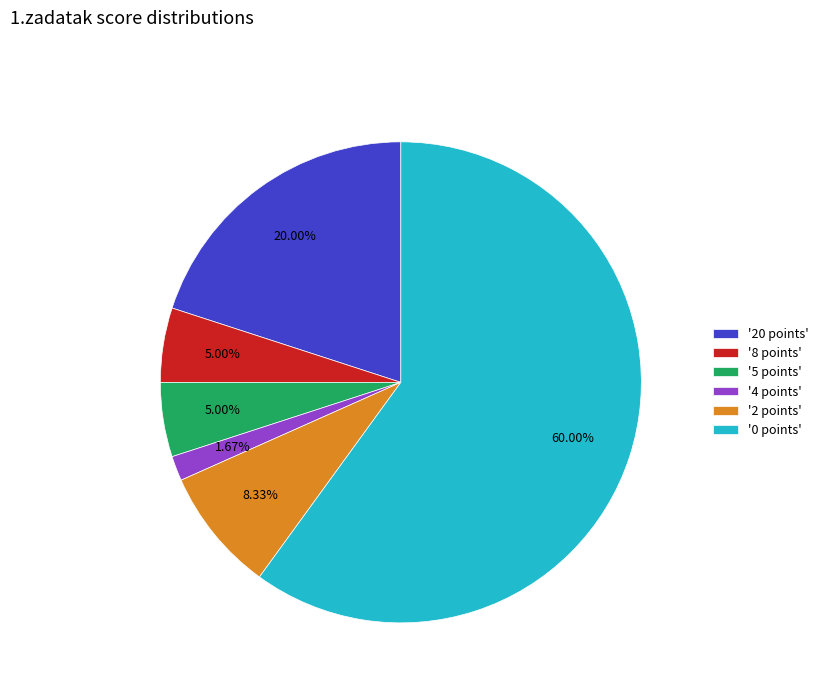

Is there any slice that represents more than half of the pie?

Yes